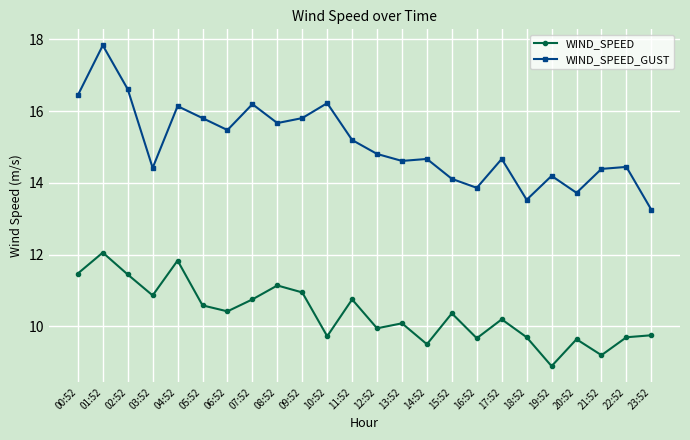

Where does the WIND_SPEED_GUST series first go above 14?

00:52